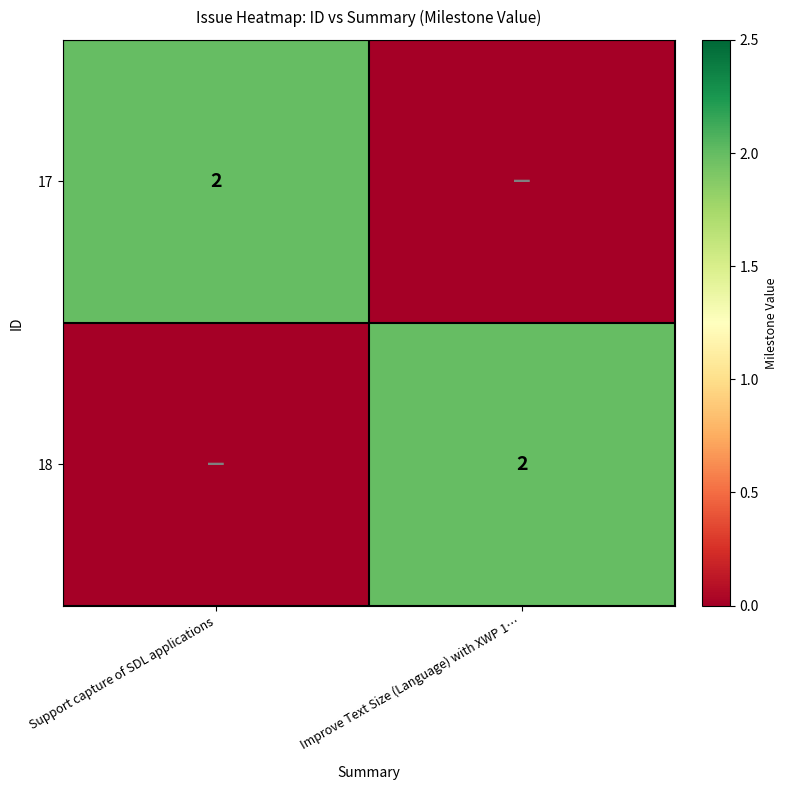

True or false: 18 has a value of 0 at Improve Text Size (Language) with XWP 1….

False